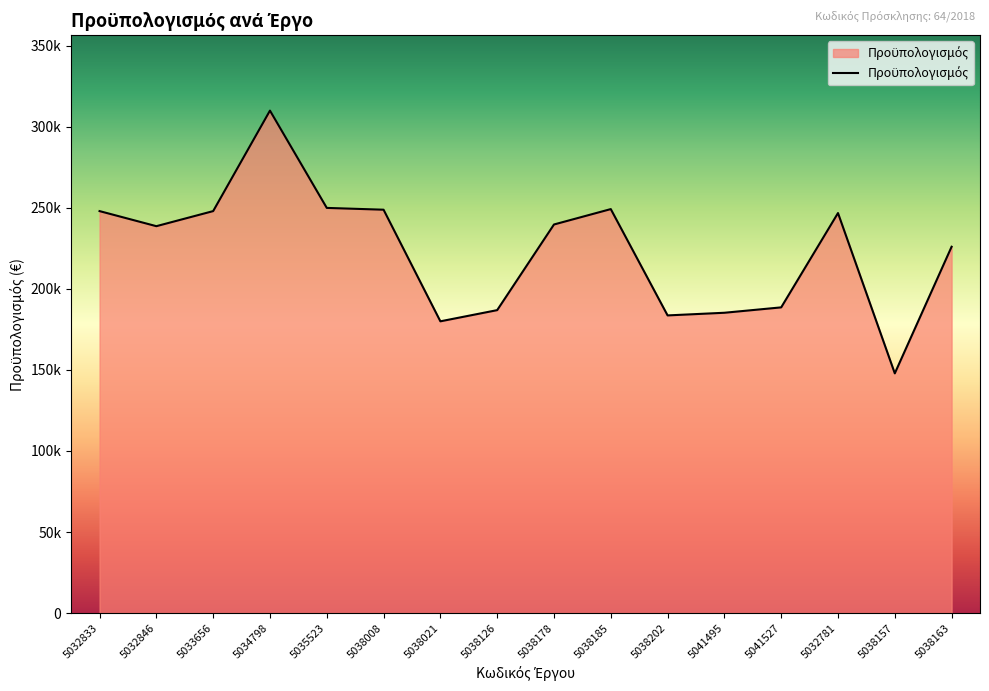

Where is the first local maximum?

5034798